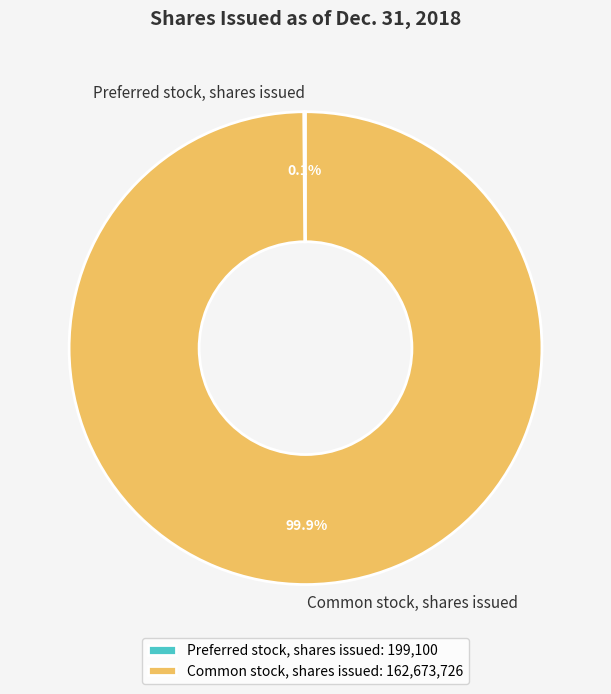

What percentage is the Common stock, shares issued slice, to the nearest percent?

100%